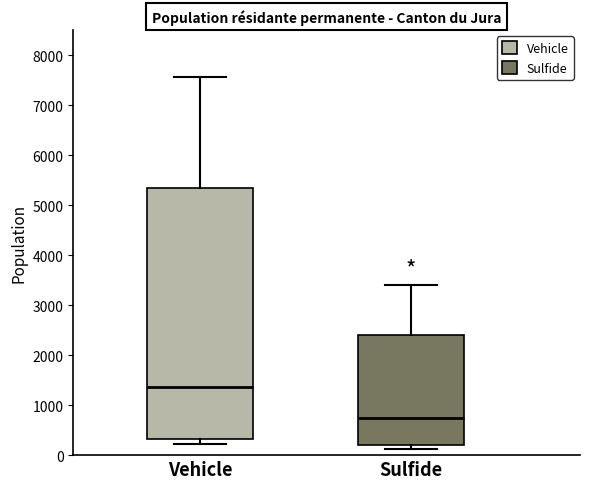

Which box is the tallest, from its lower edge to its upper edge?

Vehicle